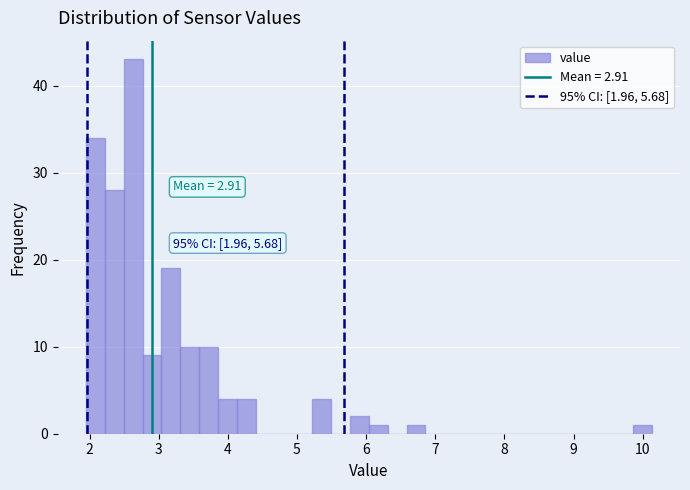

Read against the x-axis, roughly where is the centre of the tallest bar?

2.6